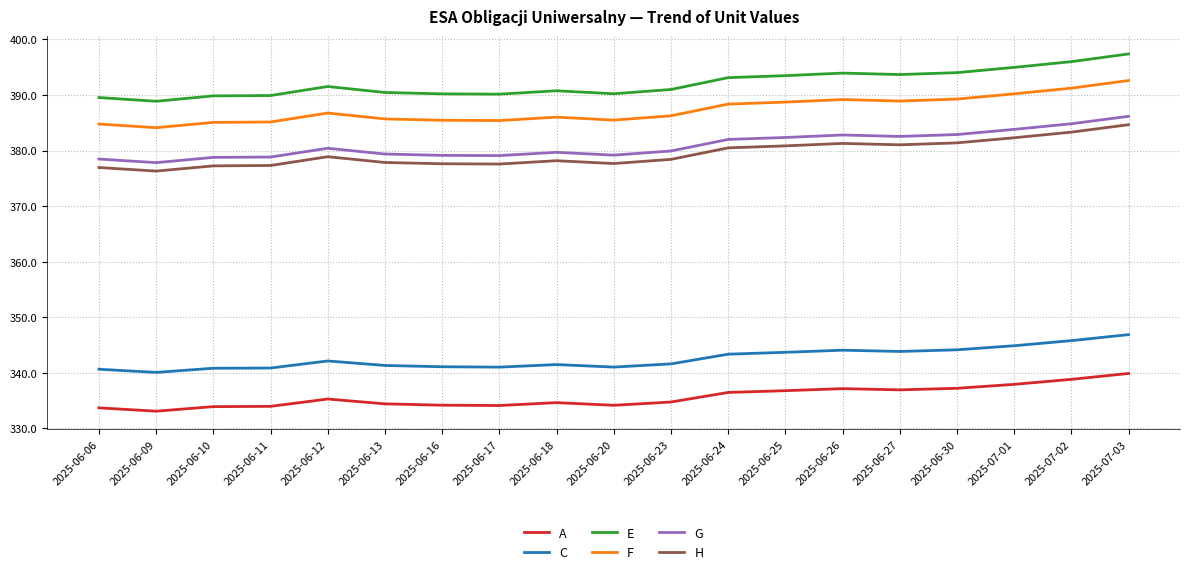

What position from the right is 2025-06-16?

13